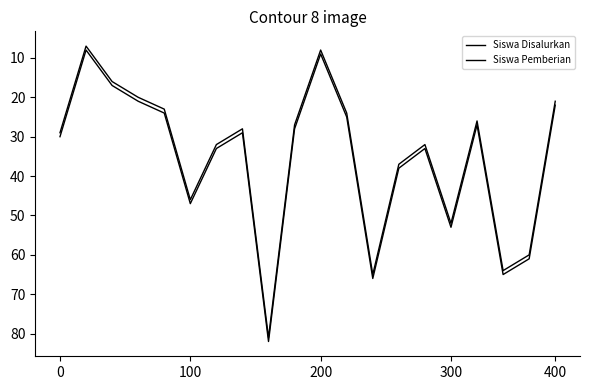

Rank the series by their maximum value, from highest to lowest.

Siswa Pemberian, Siswa Disalurkan